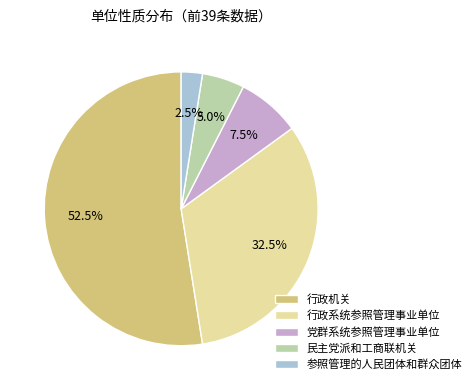

Which category has the biggest portion of the pie?

行政机关